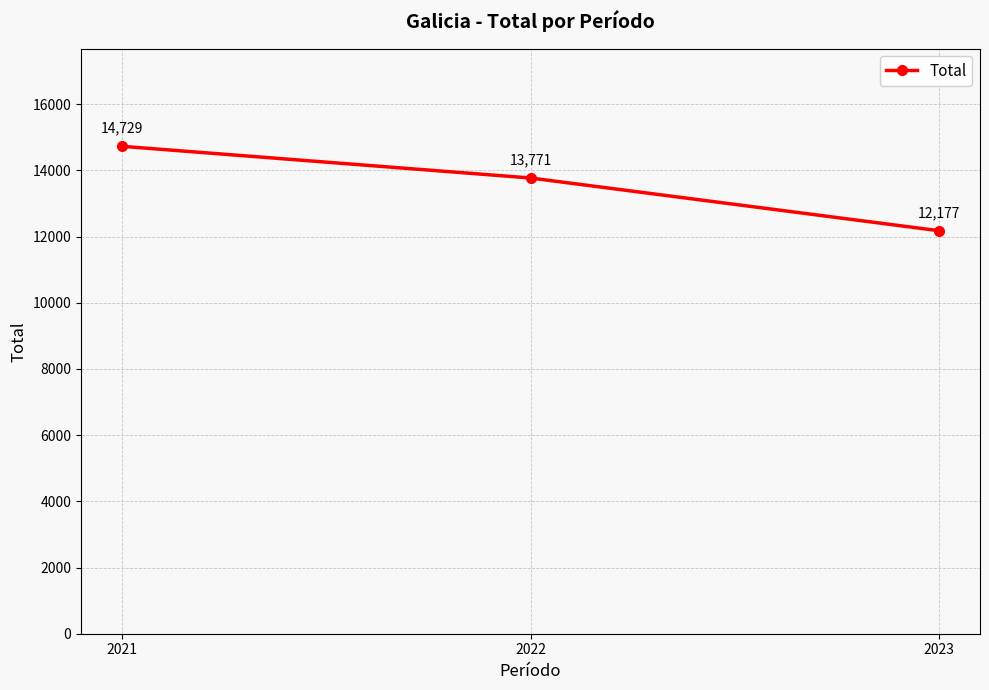

How many categories are shown in the chart?

3